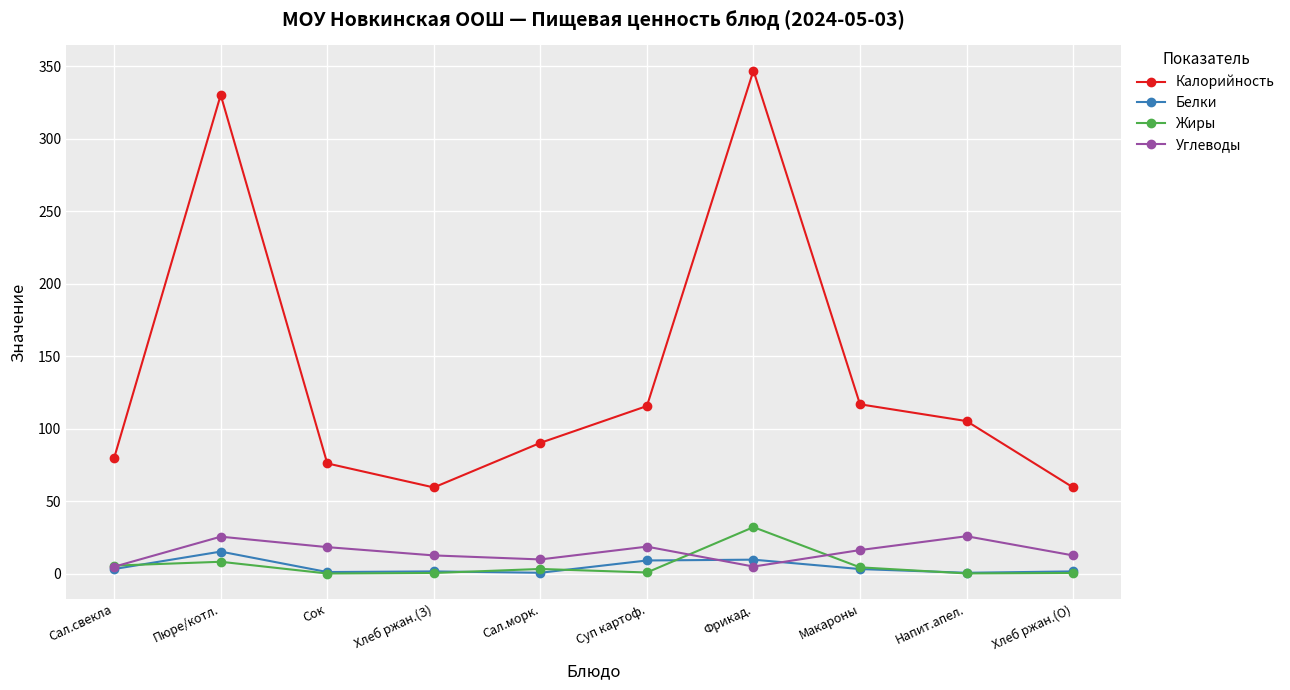

What is the label of the 9th point from the left?

Напит.апел.